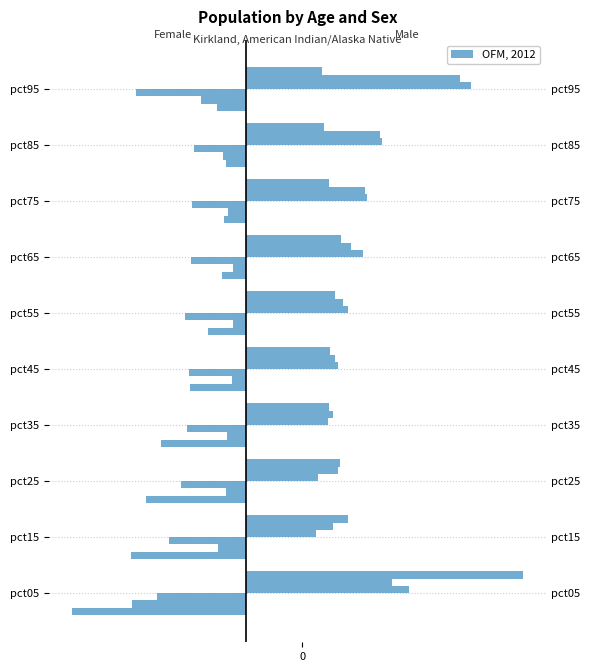

List the labels in order of Jun value, smallest first.

pct95, pct85, pct35, pct75, pct45, pct55, pct25, pct65, pct15, pct05